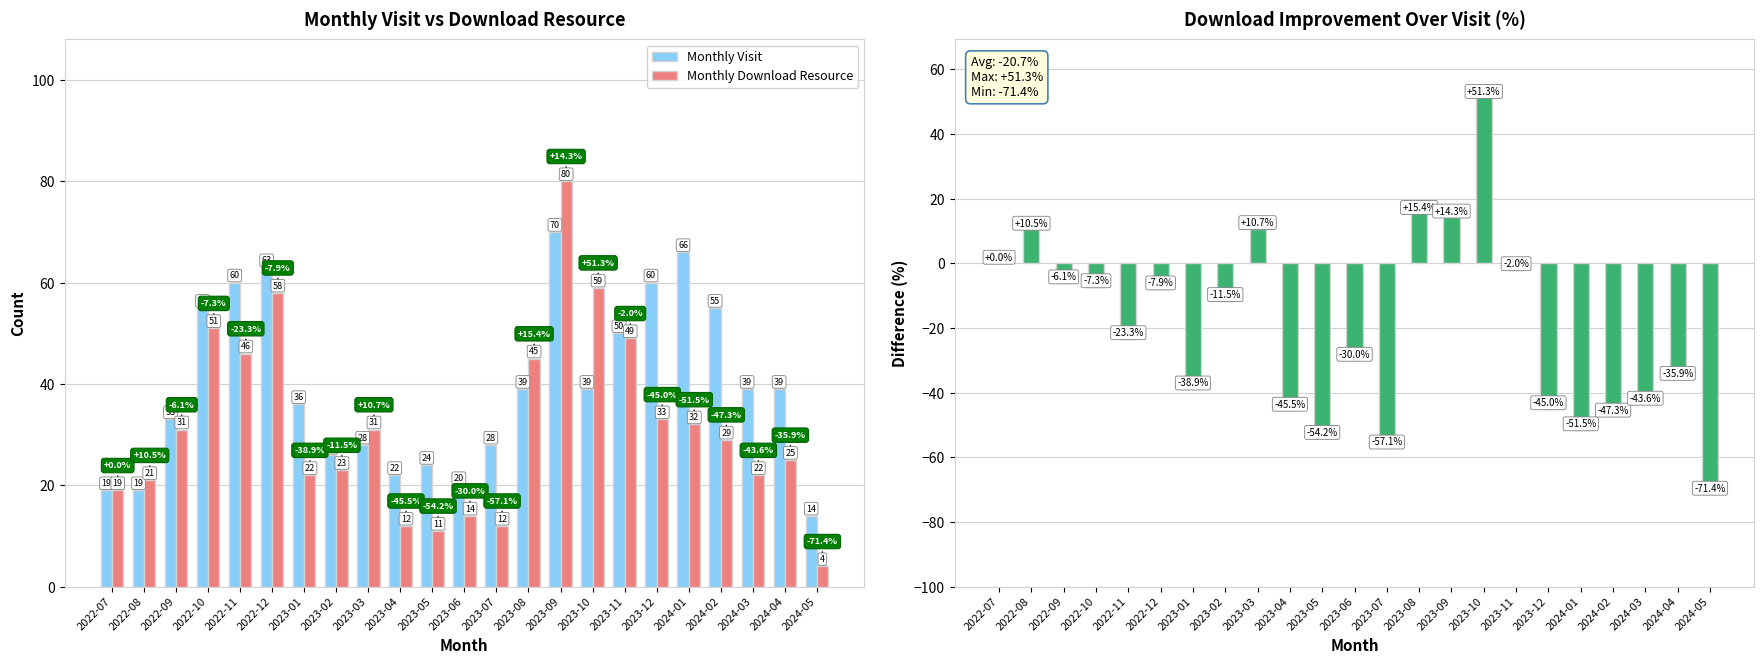

Is it true that Download vs Visit (%) equals -20.7 at 2023-02?

False